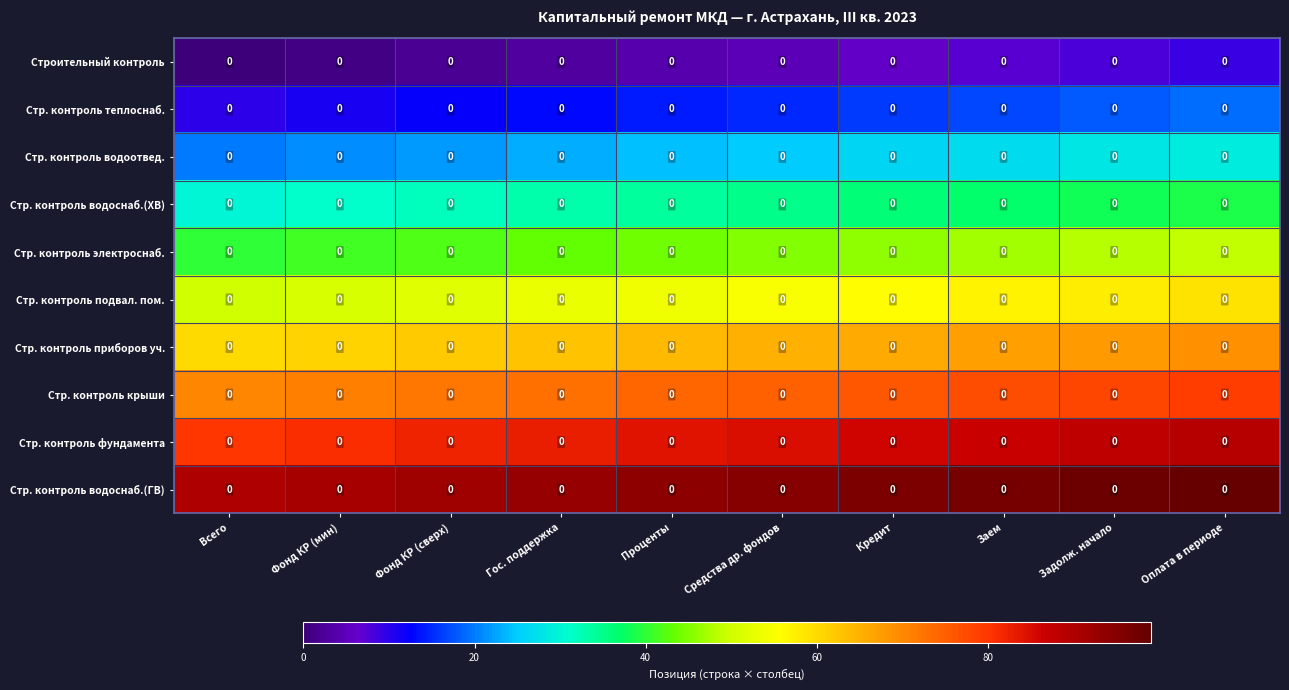

True or false: Стр. контроль теплоснаб. has a value of 33 at Оплата в периоде.

False